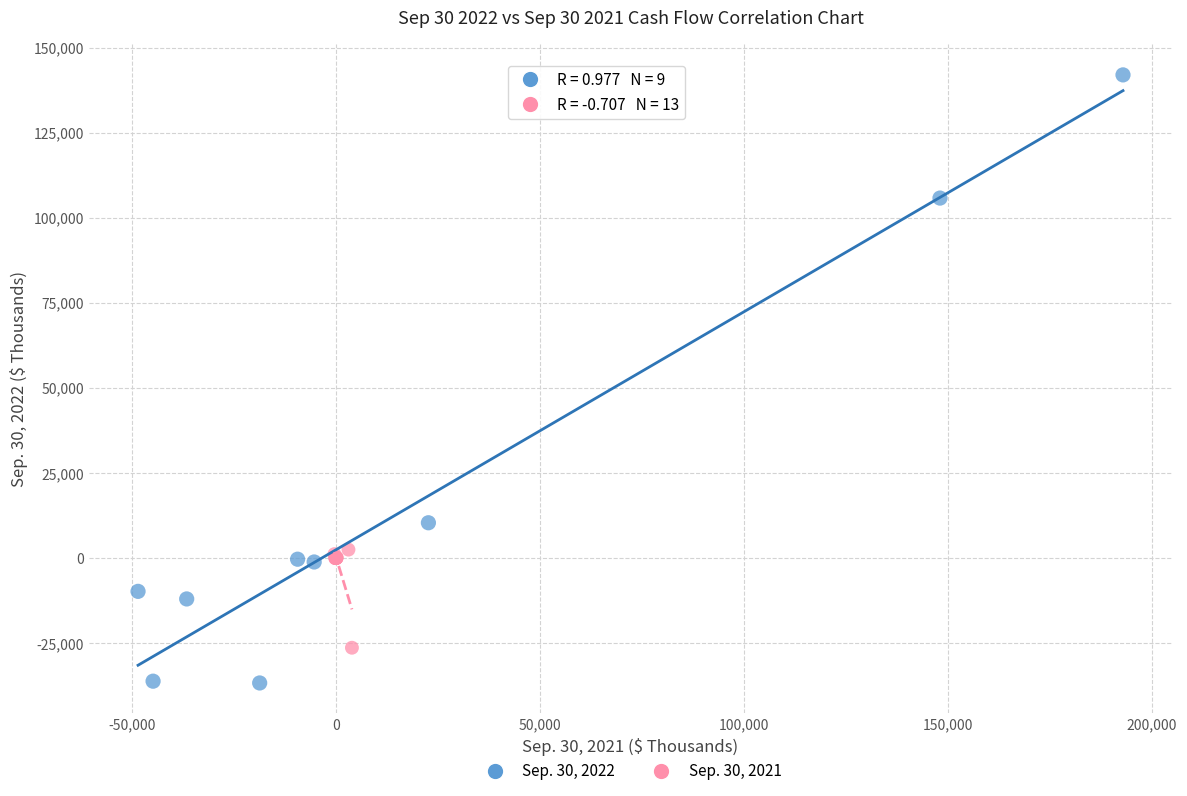

Which series has the widest spread of Y values?

Sep. 30, 2022